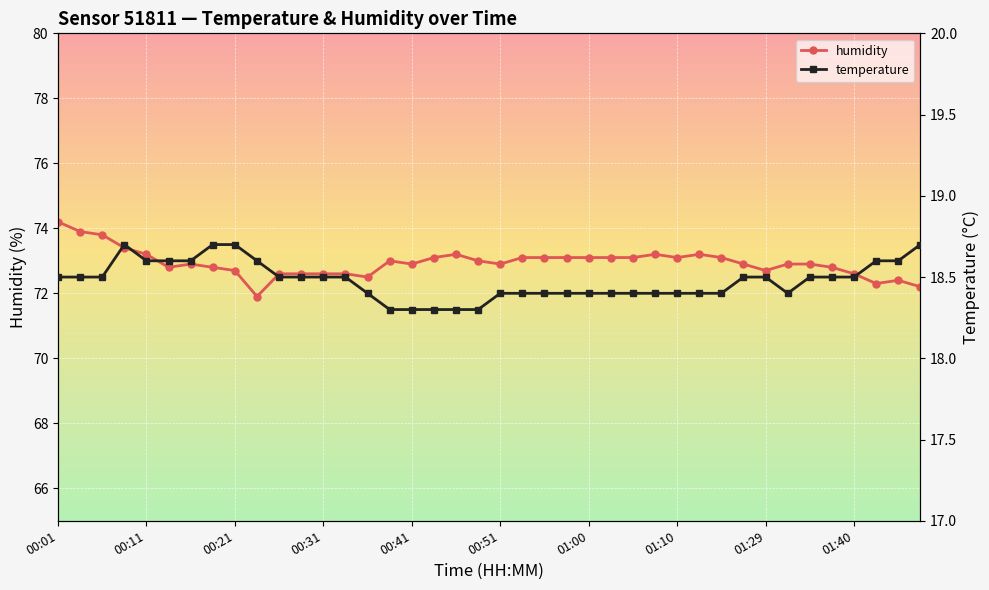

What is the sum of all temperature values?

739.1